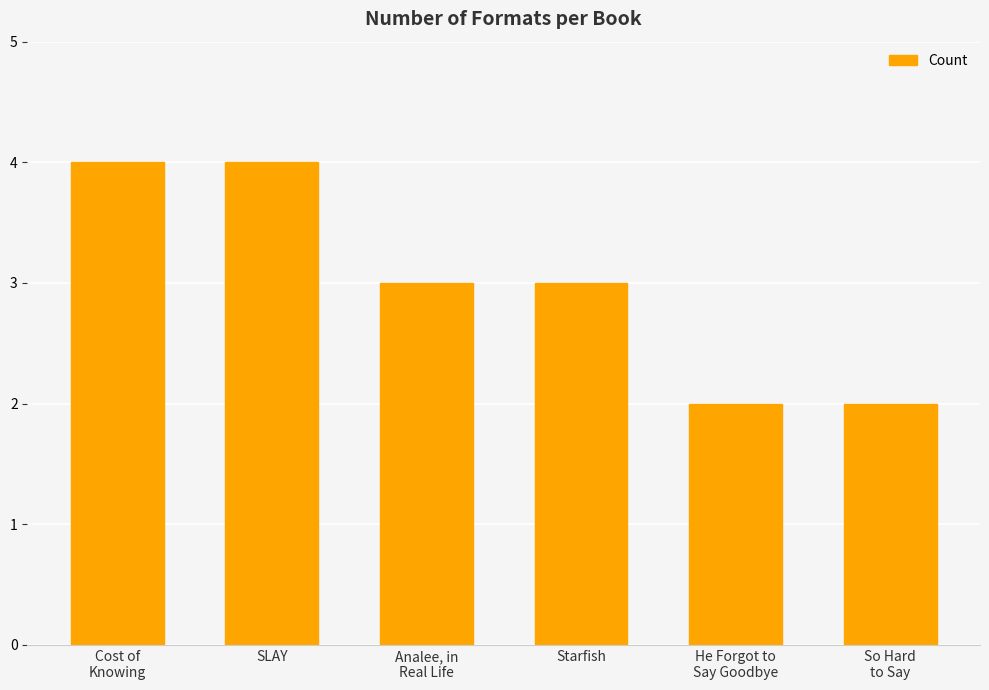

What is the approximate value at Analee, in
Real Life?

3